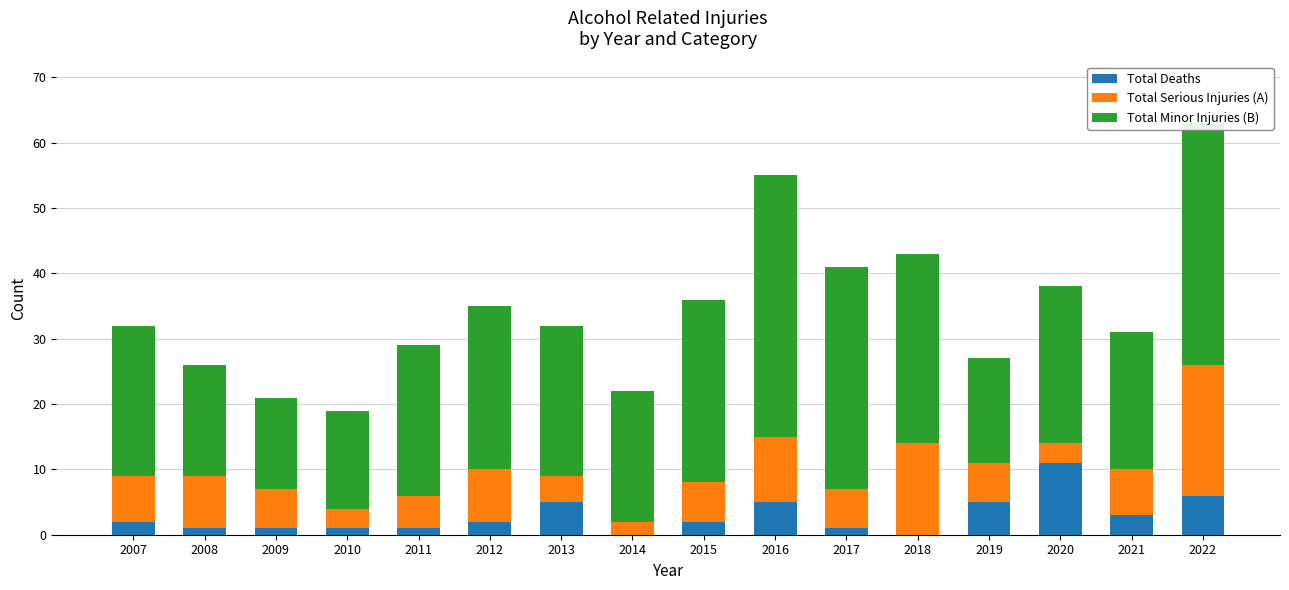

What is the maximum value for Total Deaths?

11